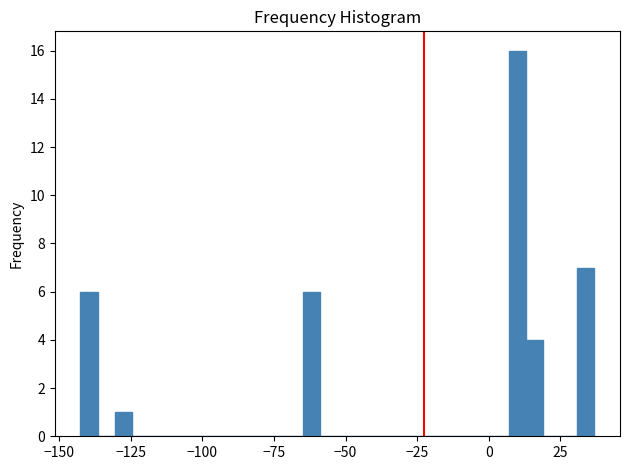

Read against the x-axis, roughly where is the centre of the tallest bar?

10